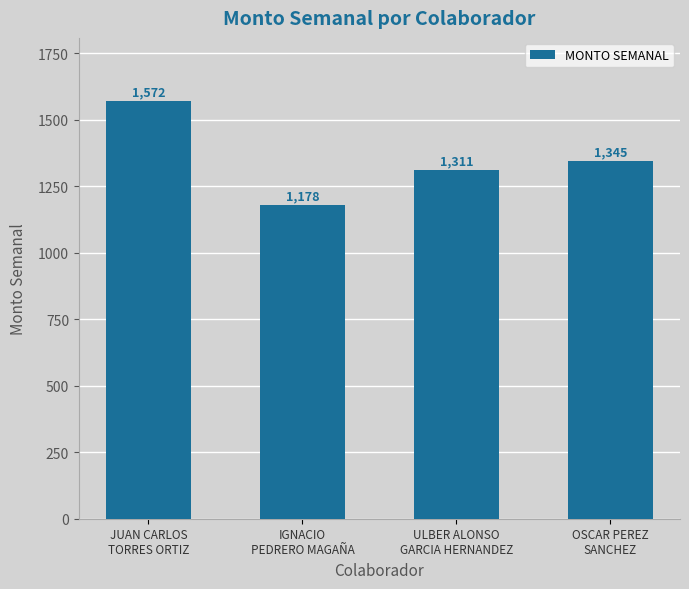

What is the smallest value displayed?

1178.1